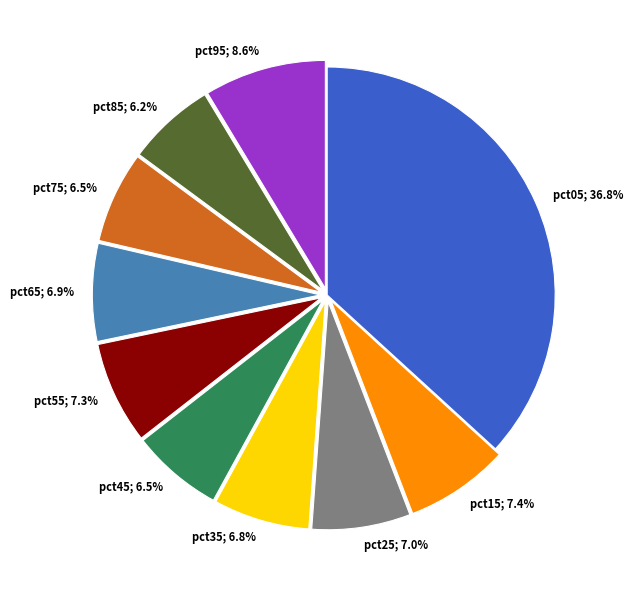

Is there a majority slice in this chart?

No